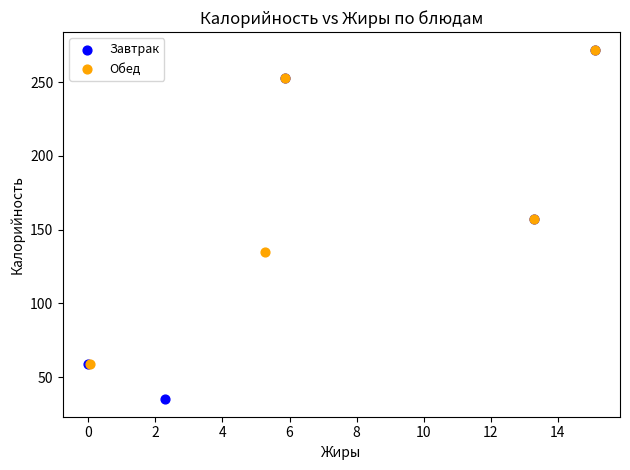

Which series contains the lowest Y value?

Завтрак